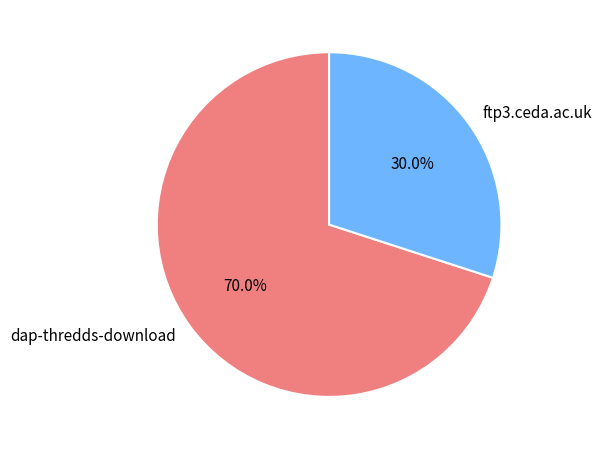

What is the ratio of the value at dap-thredds-download to the value at ftp3.ceda.ac.uk?

2.3